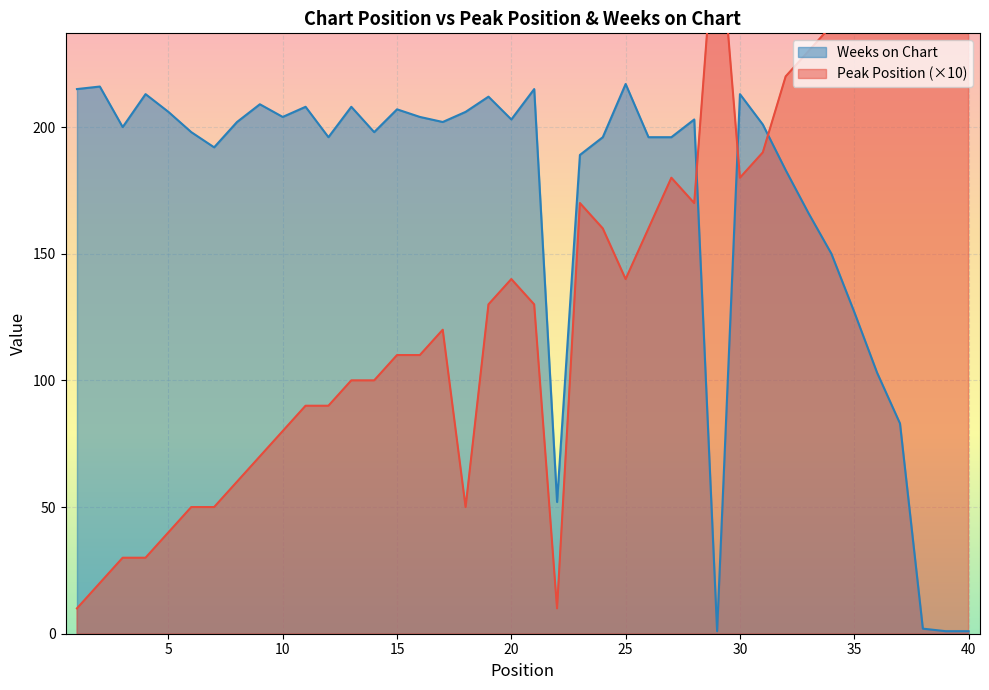

Which category has the lowest value across all series?

29